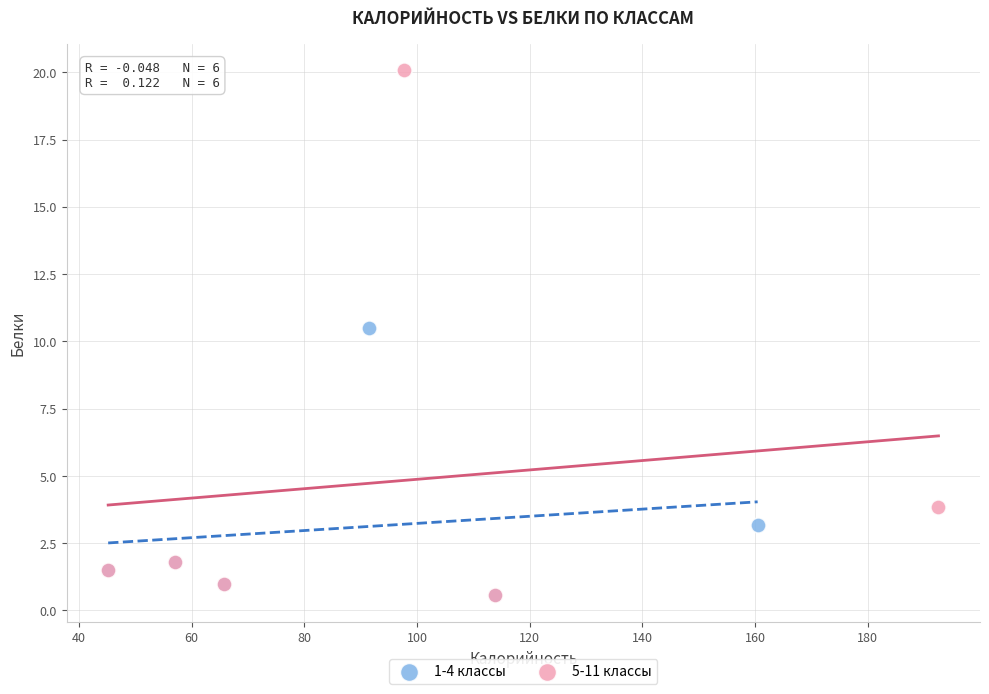

Which series reaches the maximum Y coordinate?

5-11 классы